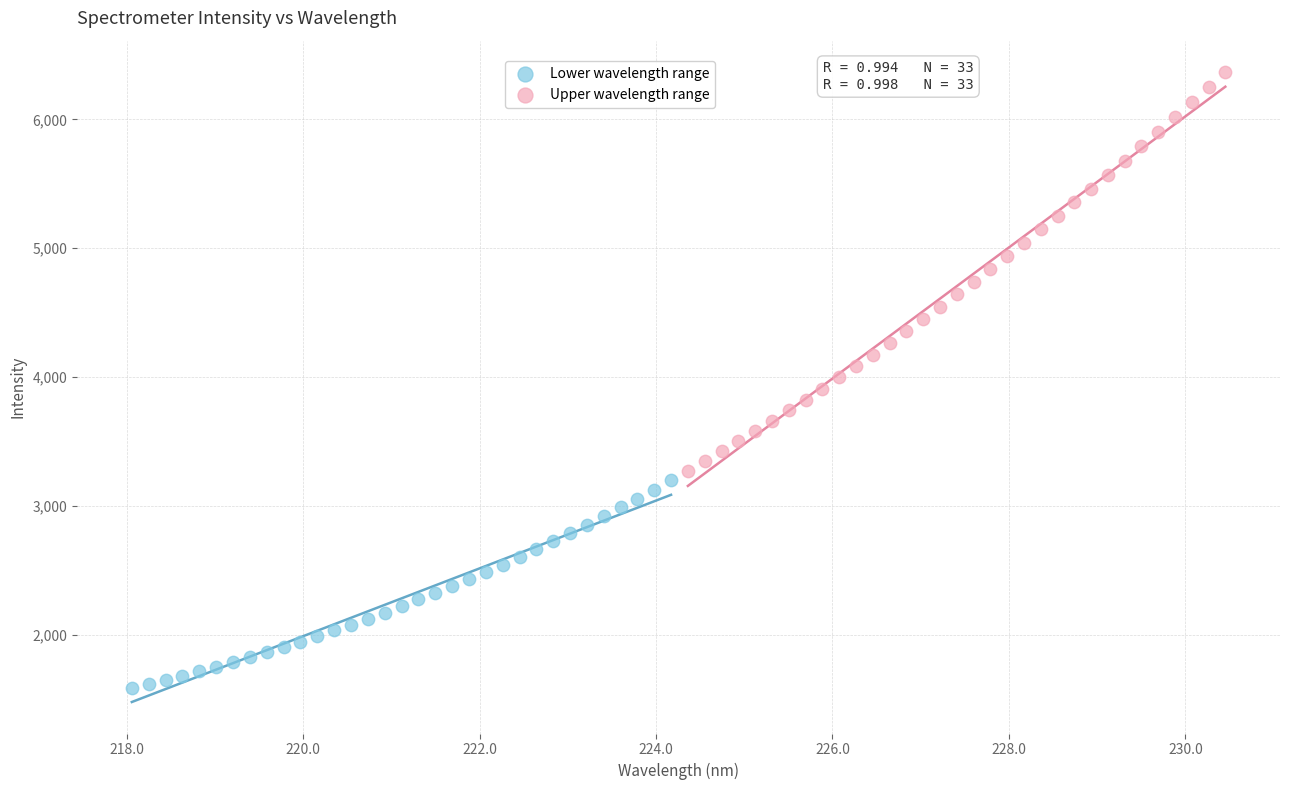

Which series contains the lowest Y value?

Lower wavelength range